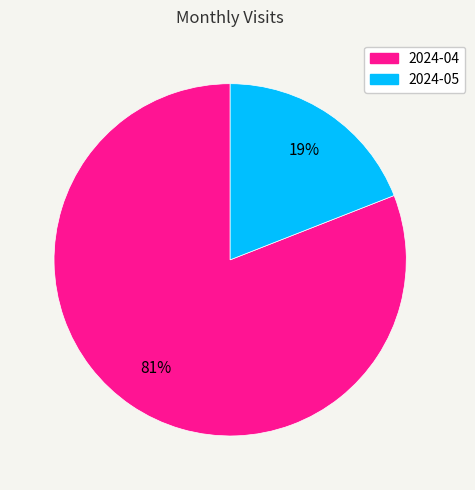

Which has a higher value, 2024-05 or 2024-04?

2024-04